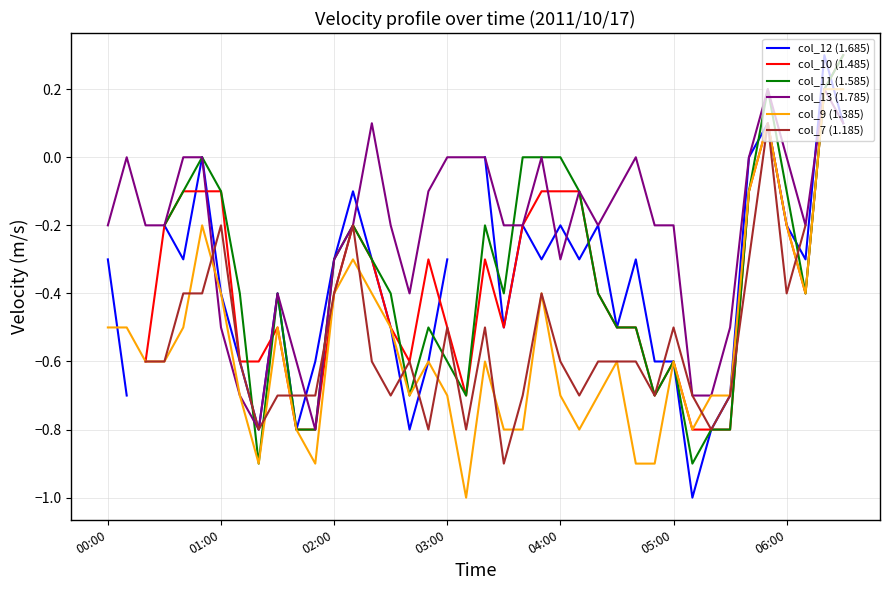

Is the value of col_13 (1.785) at 02:00 greater than the value of col_9 (1.385) at 04:00?

Yes